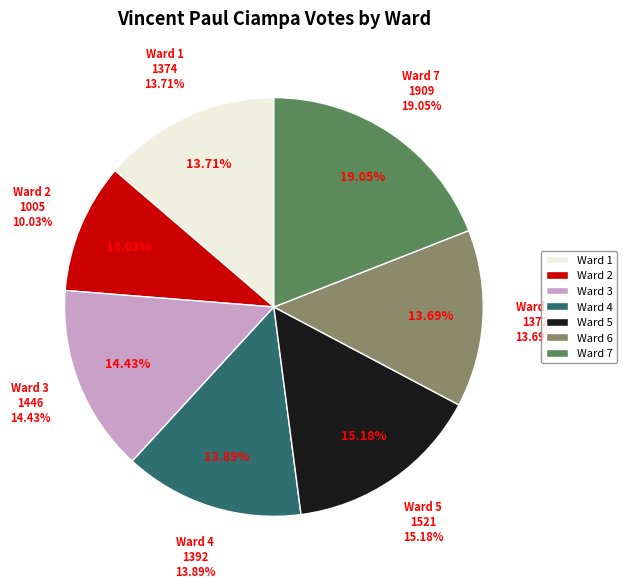

How many segments does this pie chart have?

7